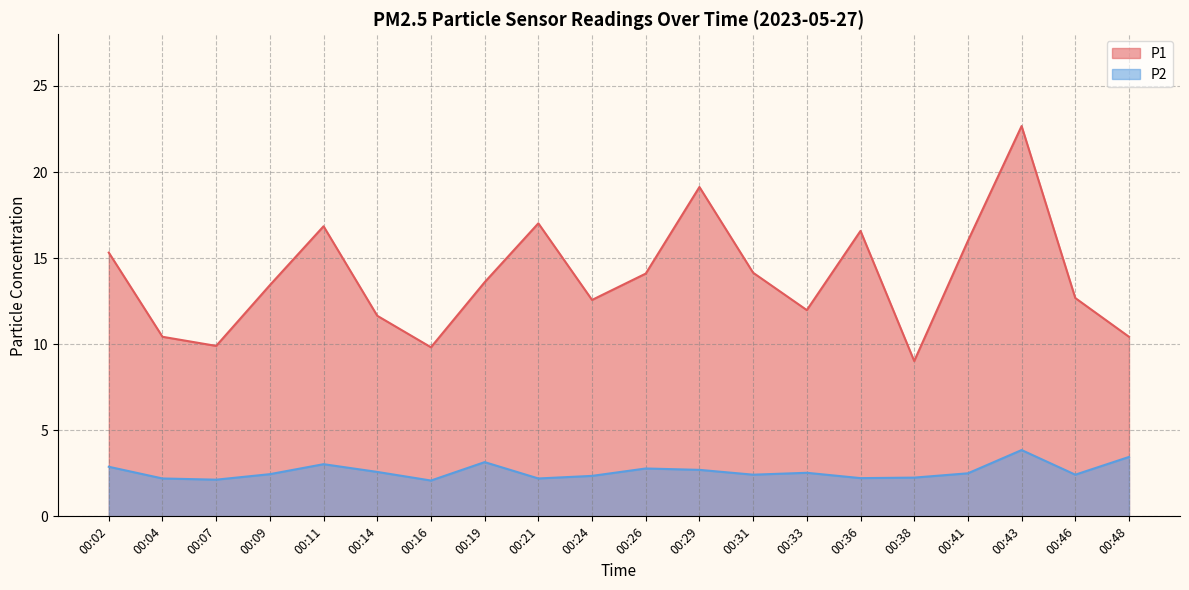

Between 00:48 and 00:02, which is larger?

00:02